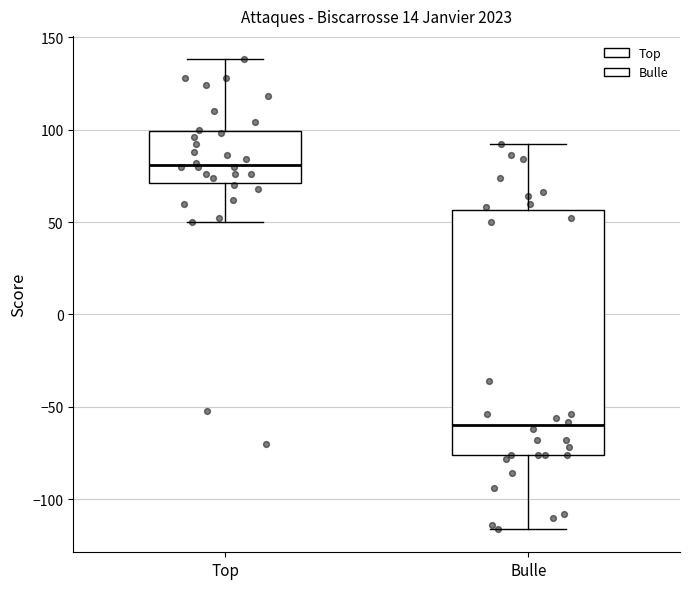

Where does the median line of the box for Top sit on the y-axis? The values are not printed on the chart, so give them approximately, as read against the axis.

80